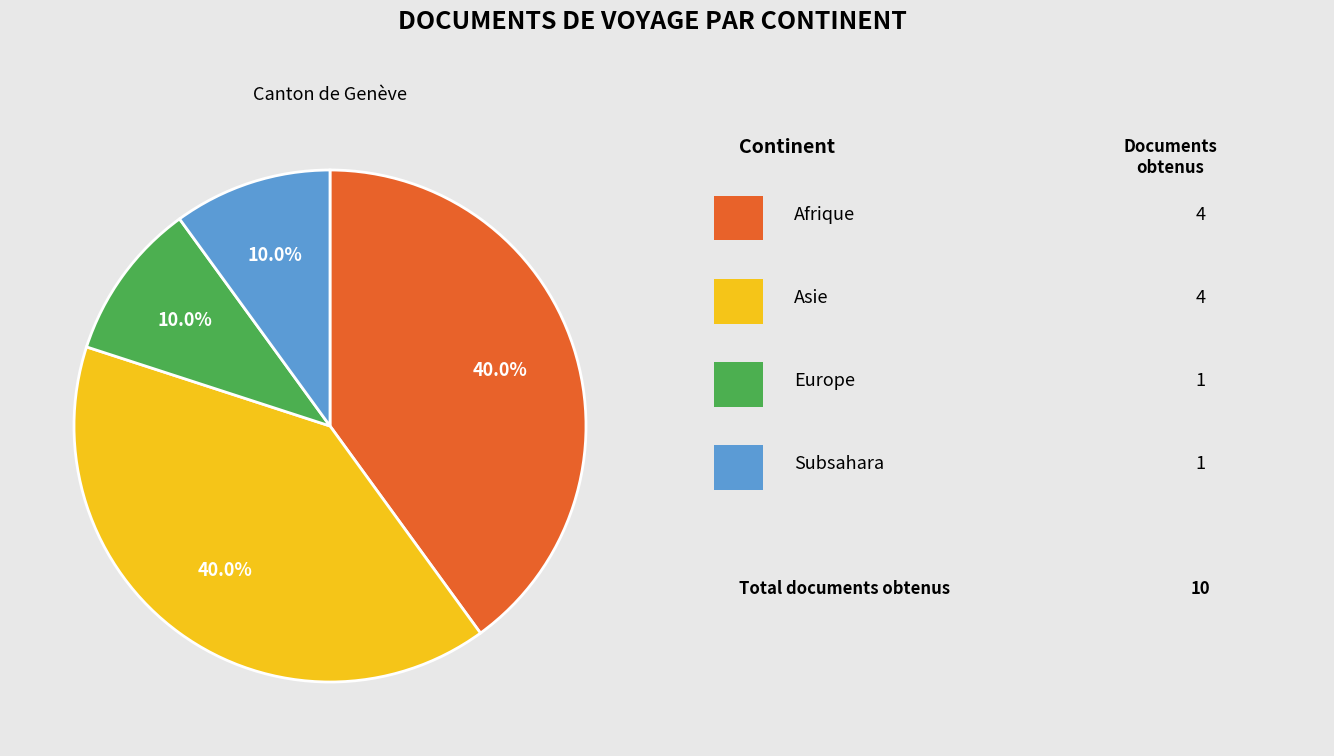

Is there a majority slice in this chart?

No